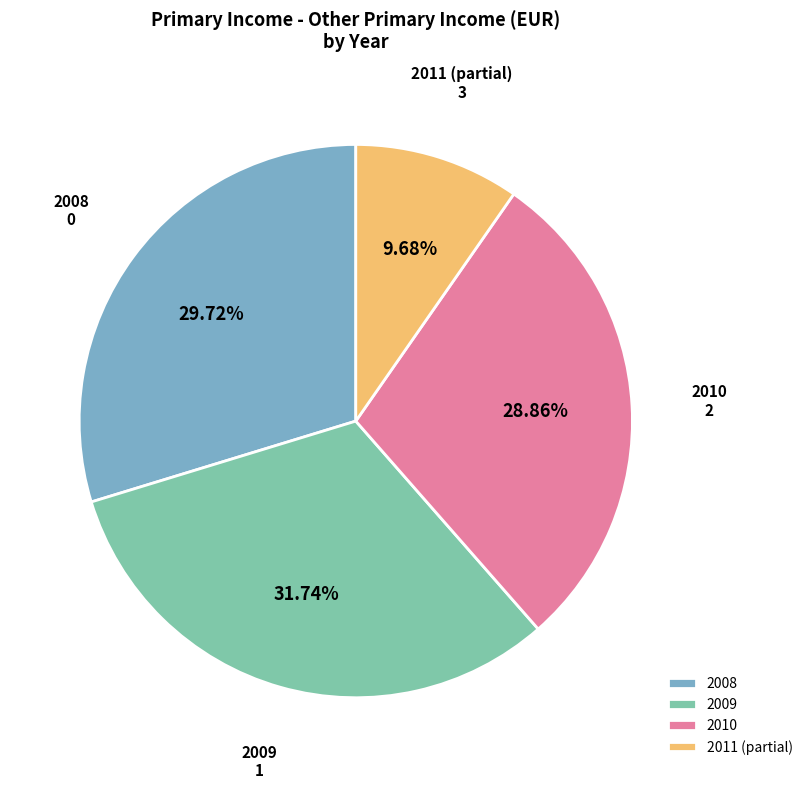

Which slice is the smallest?

2011 (partial)